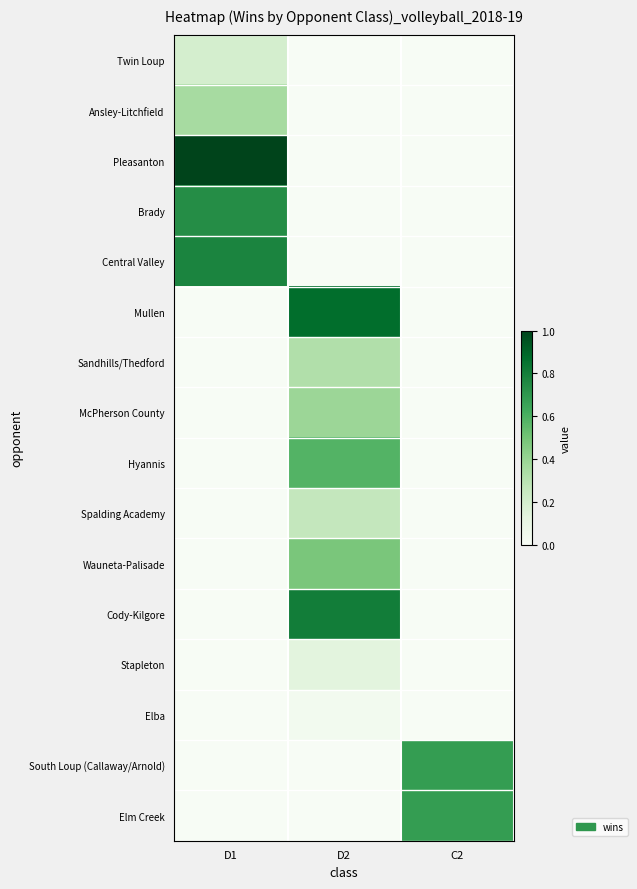

Reading left to right, extract all data points from this chart.

Twin Loup: D1=0.2	D2=0.0	C2=0.0
Ansley-Litchfield: D1=0.4	D2=0.0	C2=0.0
Pleasanton: D1=1.0	D2=0.0	C2=0.0
Brady: D1=0.7	D2=0.0	C2=0.0
Central Valley: D1=0.8	D2=0.0	C2=0.0
Mullen: D1=0.0	D2=0.9	C2=0.0
Sandhills/Thedford: D1=0.0	D2=0.3	C2=0.0
McPherson County: D1=0.0	D2=0.4	C2=0.0
Hyannis: D1=0.0	D2=0.6	C2=0.0
Spalding Academy: D1=0.0	D2=0.3	C2=0.0
Wauneta-Palisade: D1=0.0	D2=0.5	C2=0.0
Cody-Kilgore: D1=0.0	D2=0.8	C2=0.0
Stapleton: D1=0.0	D2=0.1	C2=0.0
Elba: D1=0.0	D2=0.0	C2=0.0
South Loup (Callaway/Arnold): D1=0.0	D2=0.0	C2=0.7
Elm Creek: D1=0.0	D2=0.0	C2=0.7